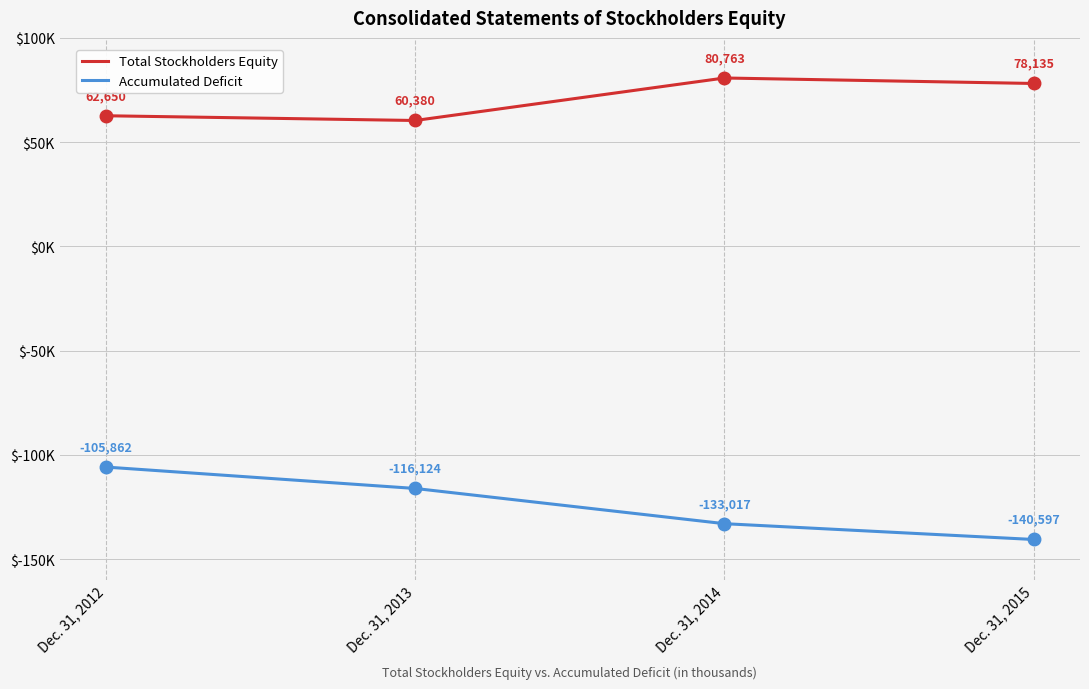

Which series changed the most between Dec. 31, 2013 and Dec. 31, 2014?

Total Stockholders Equity